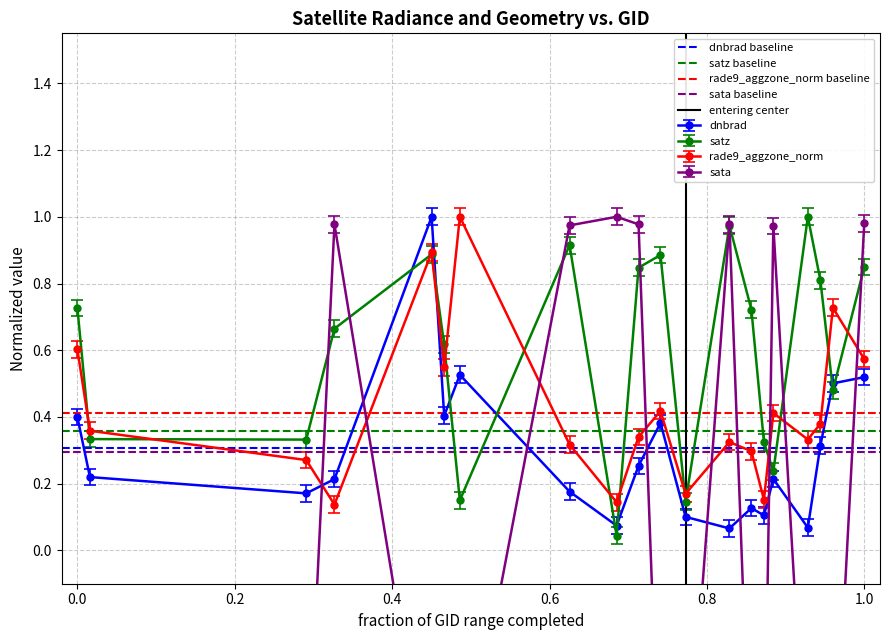

True or false: satz and dnbrad cross at least once.

True